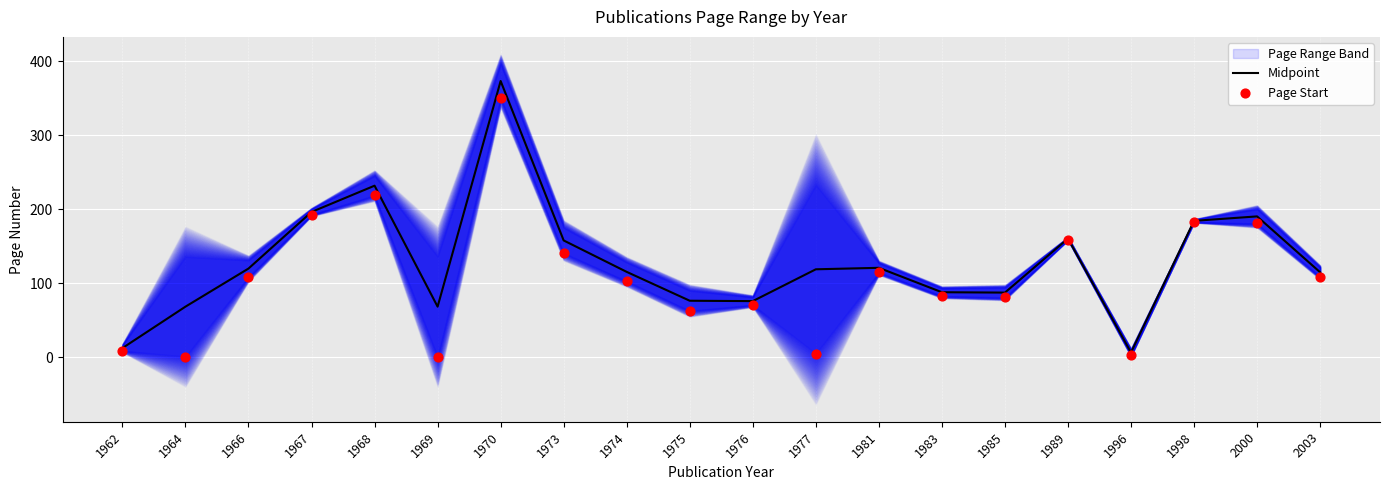

True or false: Midpoint has a value of 189.6 at 1966.

False